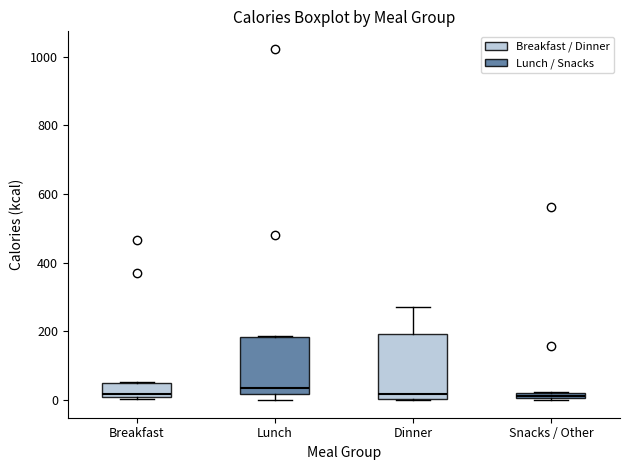

Where is the upper edge of the box for Dinner on the y-axis? The values are not printed on the chart, so give them approximately, as read against the axis.

200